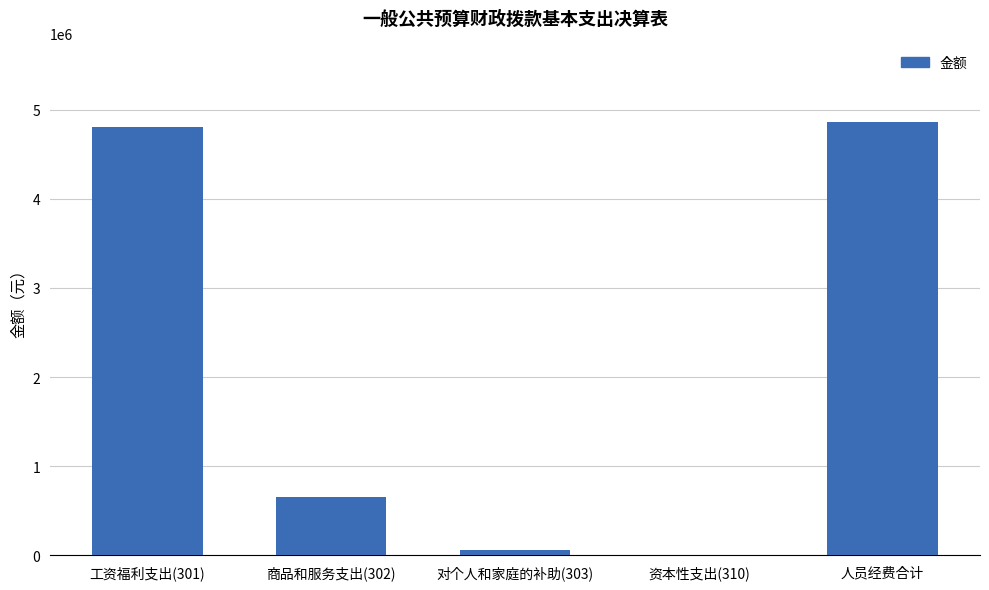

What is the maximum value shown in the chart?

4866911.1